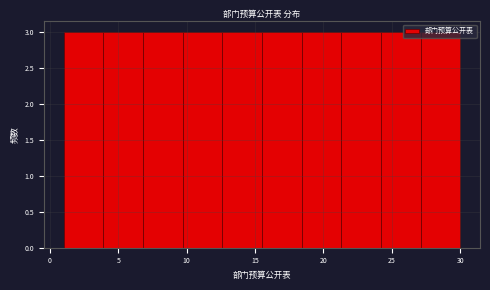

Reading left to right, transcribe this chart: for each bar, give the range it covers on the x-axis and its height. Neither the bar edges nor the heights are printed on the chart, so give them approximately, as read against the axes.

1.0 to 3.9: 3
3.9 to 6.8: 3
6.8 to 9.7: 3
9.7 to 12.6: 3
12.6 to 15.5: 3
15.5 to 18.4: 3
18.4 to 21.3: 3
21.3 to 24.2: 3
24.2 to 27.1: 3
27.1 to 30.0: 3